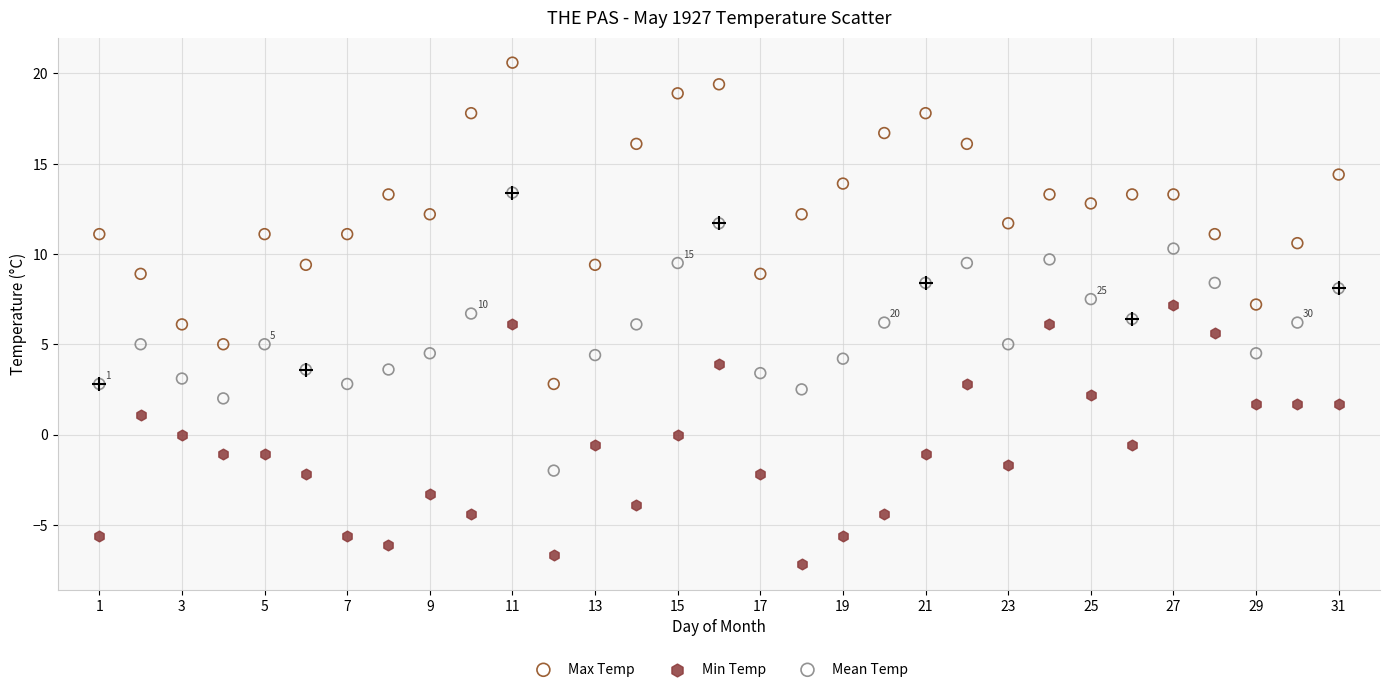

Which series reaches the minimum Y coordinate?

Min Temp